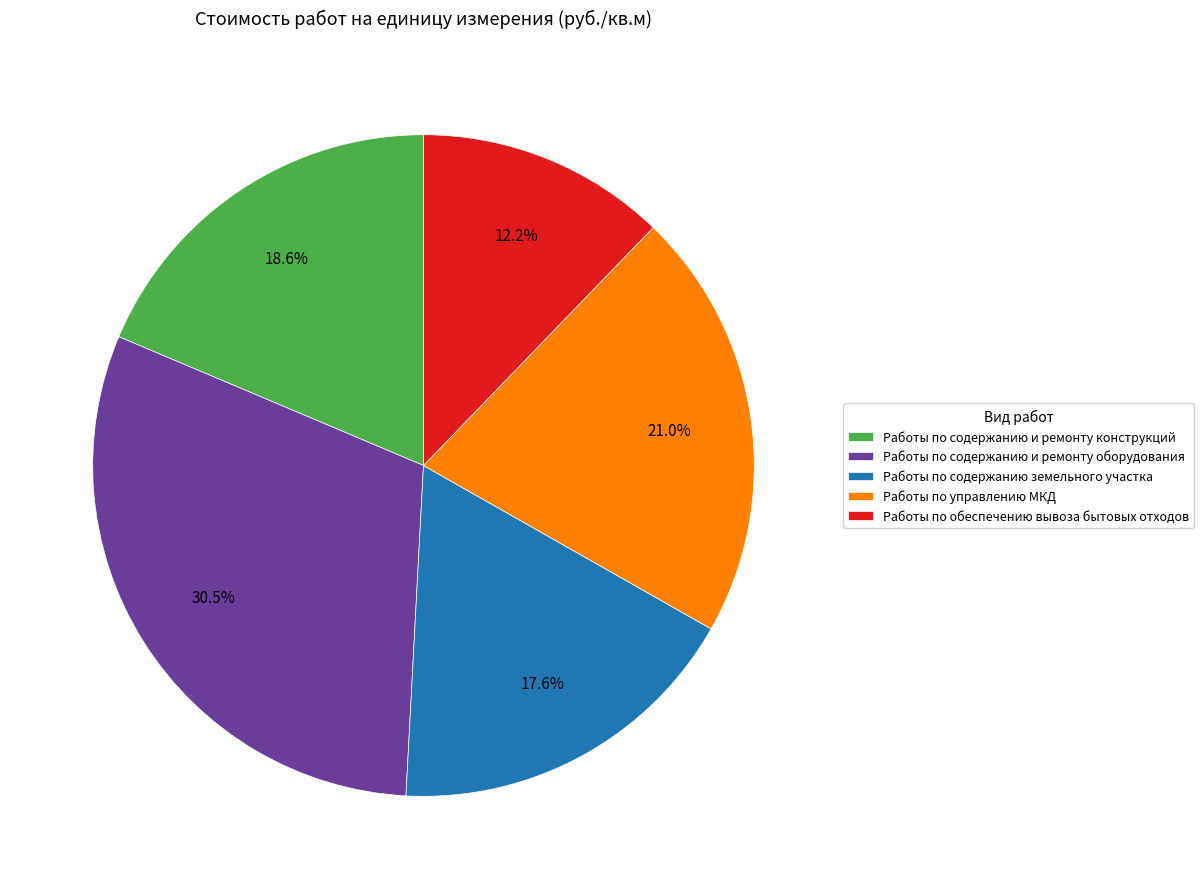

Count the number of slices in the pie.

5